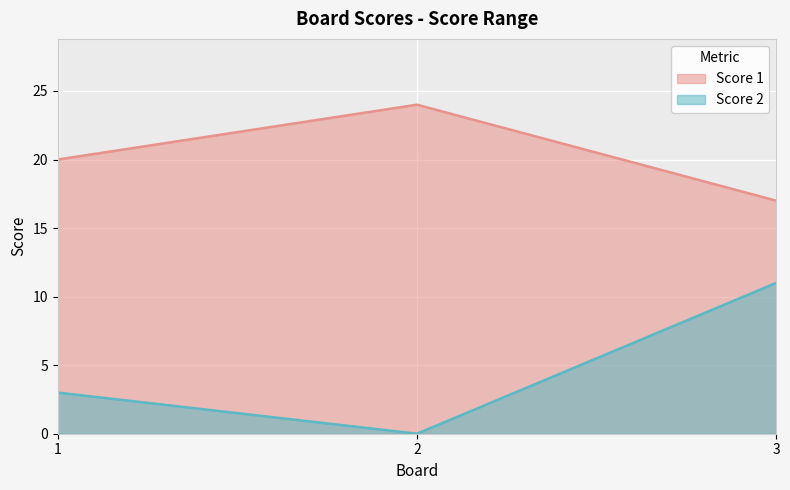

Which series changed the most between 2 and 3?

Score 2